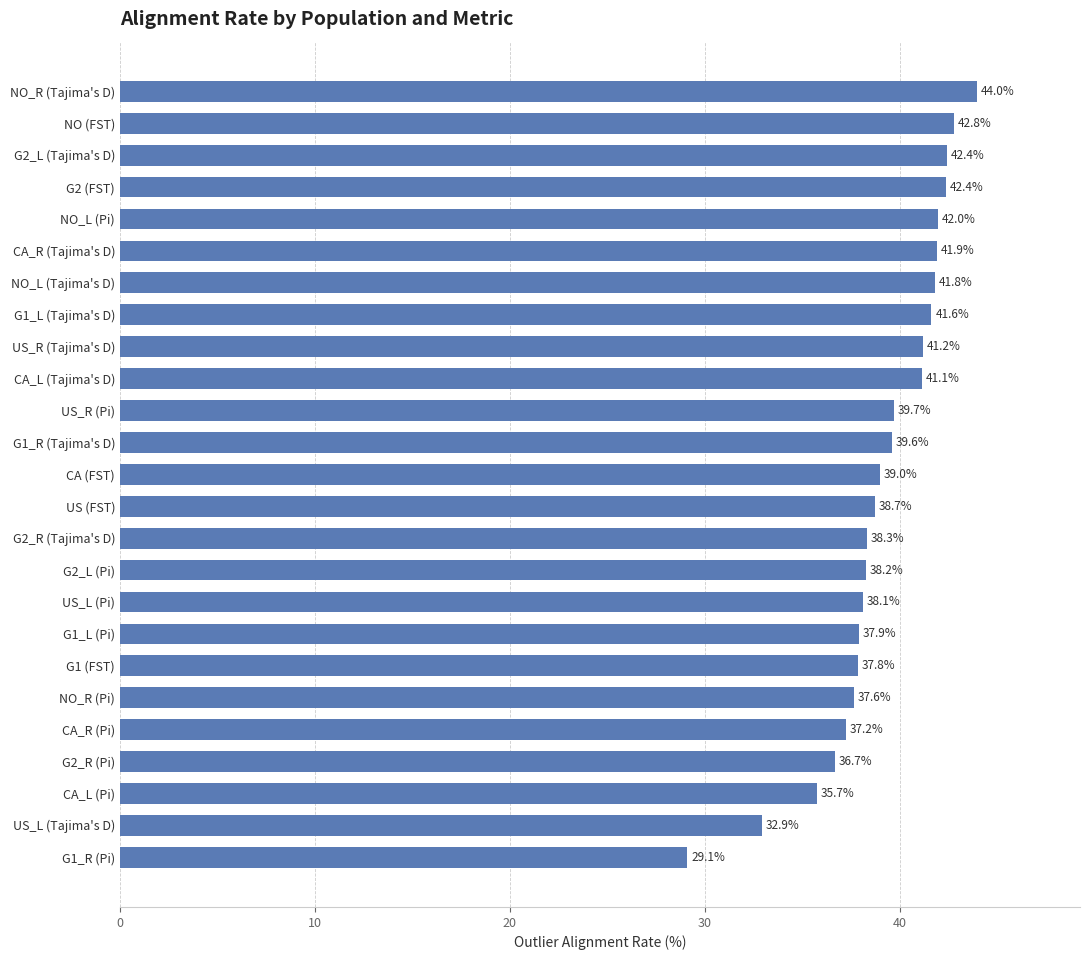

What is the sum of the values at US_L (Pi) and NO_L (Pi)?

80.1